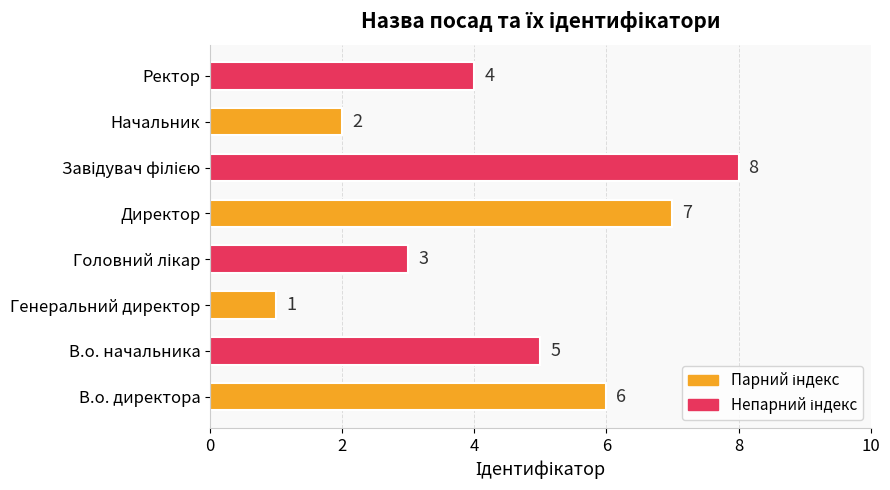

What is the sum of the values at Ректор and Генеральний директор?

5